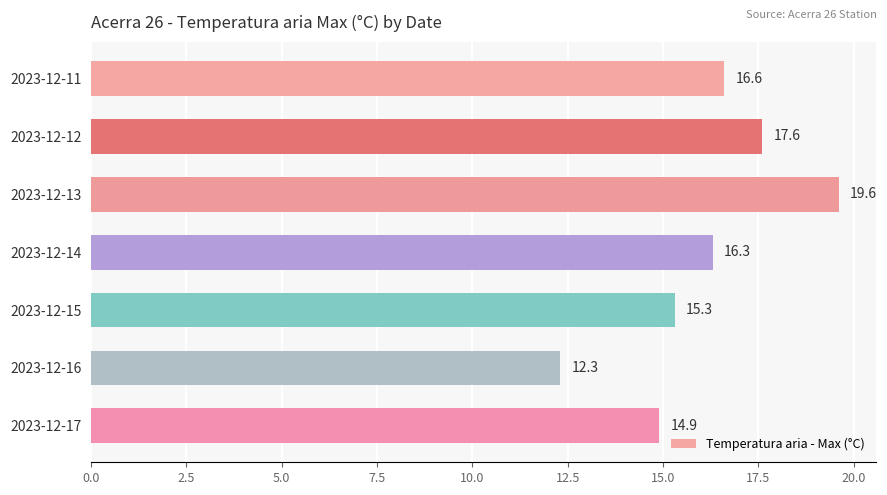

At which category does the chart reach its peak across all series?

2023-12-13